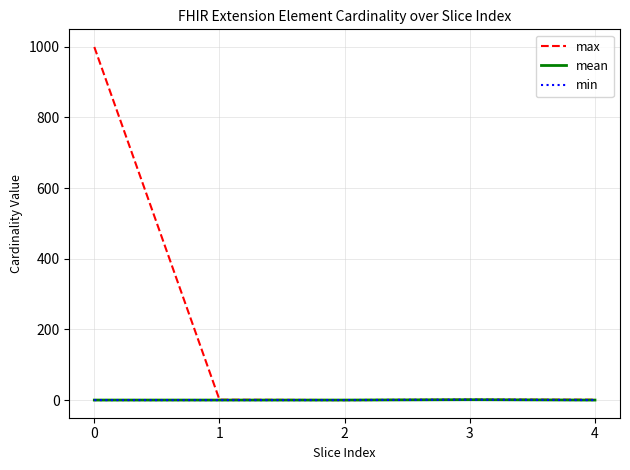

How many interior local valleys does the max series have?

1